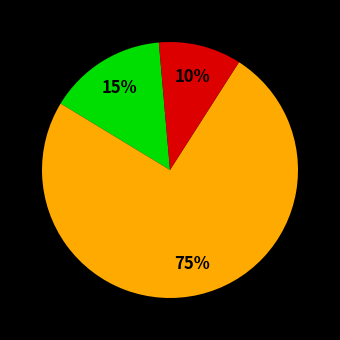

Is there a majority slice in this chart?

Yes